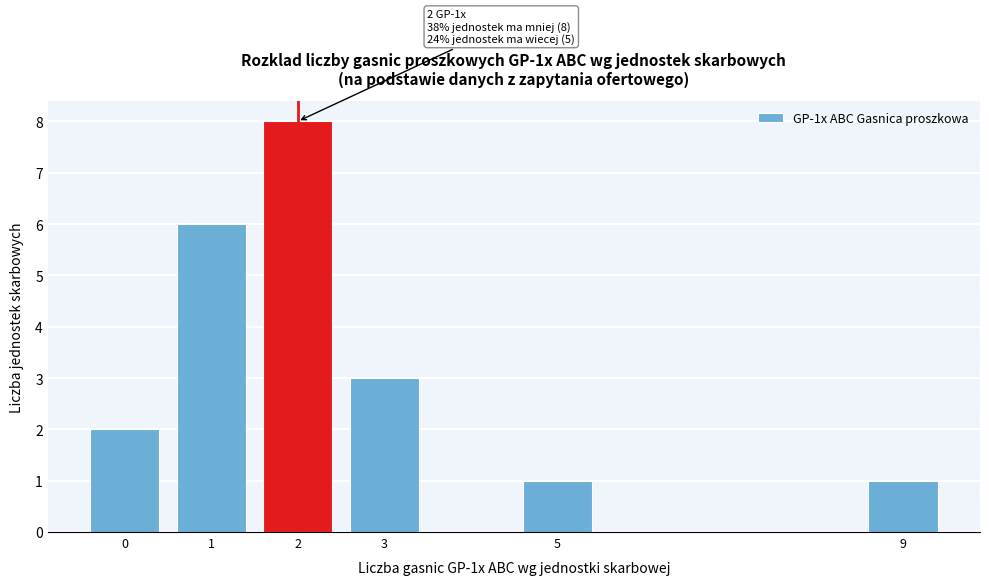

Reading left to right, what are all the values shown in this chart?

0=2	1=6	2=8	3=3	5=1	9=1